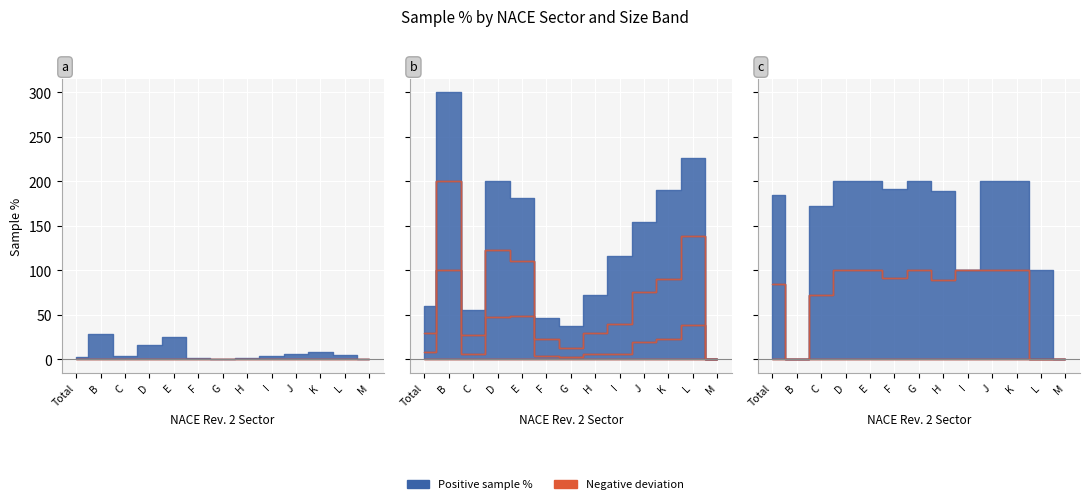

What is the label of the 5th point from the right?

I